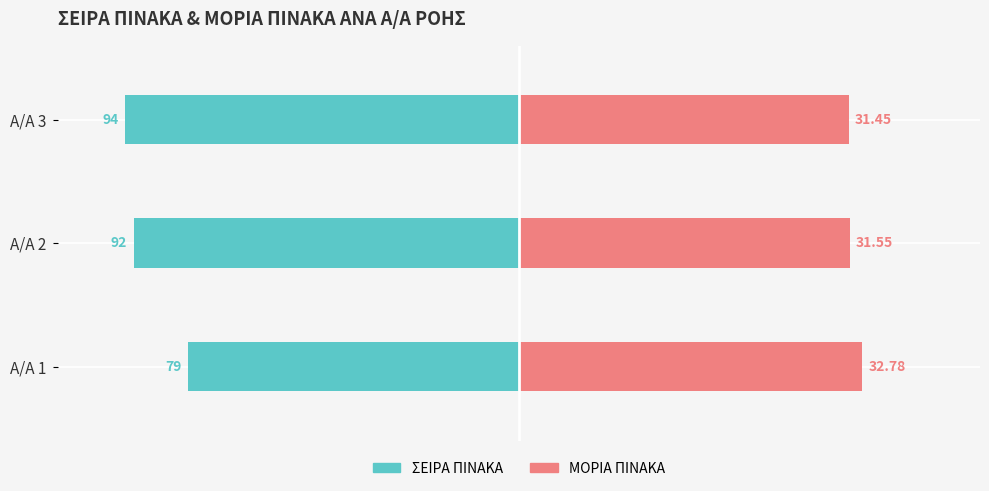

How many groups of bars are there?

3